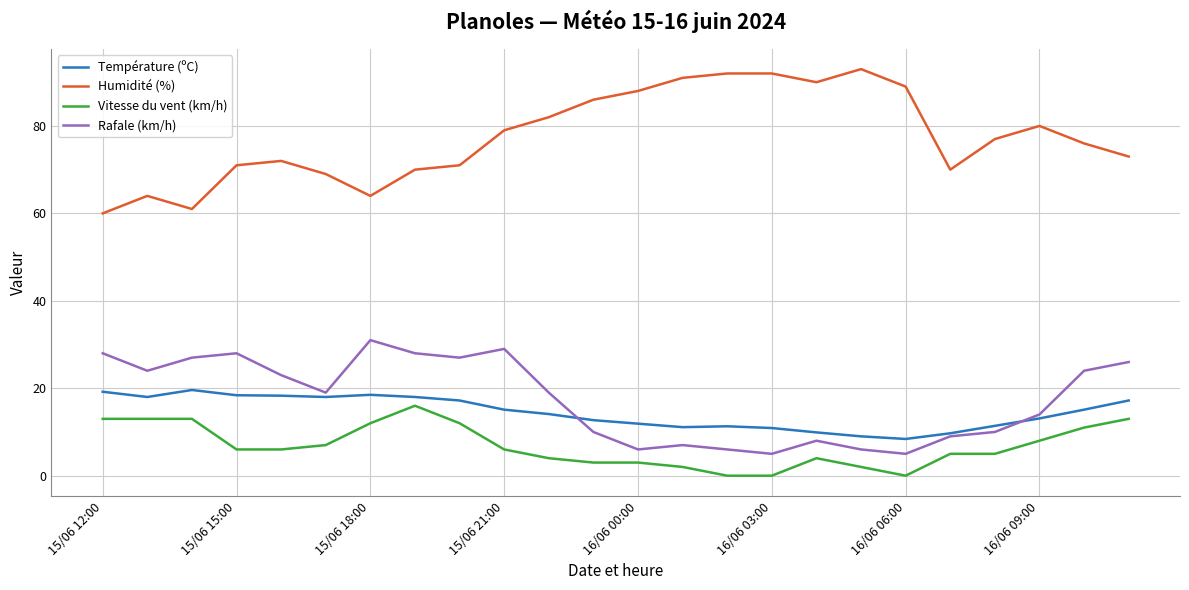

Which series has the largest total across all categories?

Humidité (%)